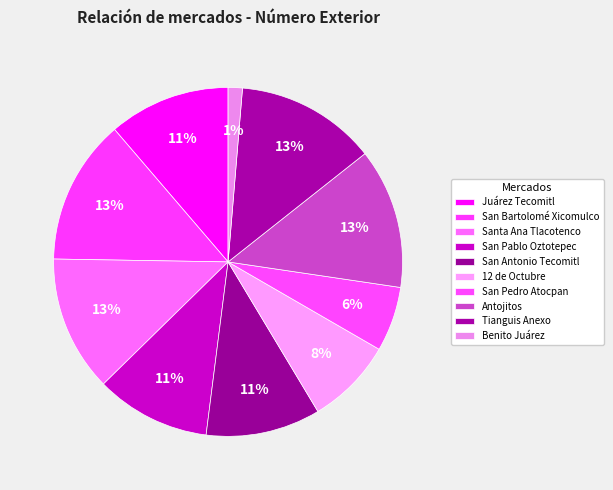

How many slices are in this pie chart?

10